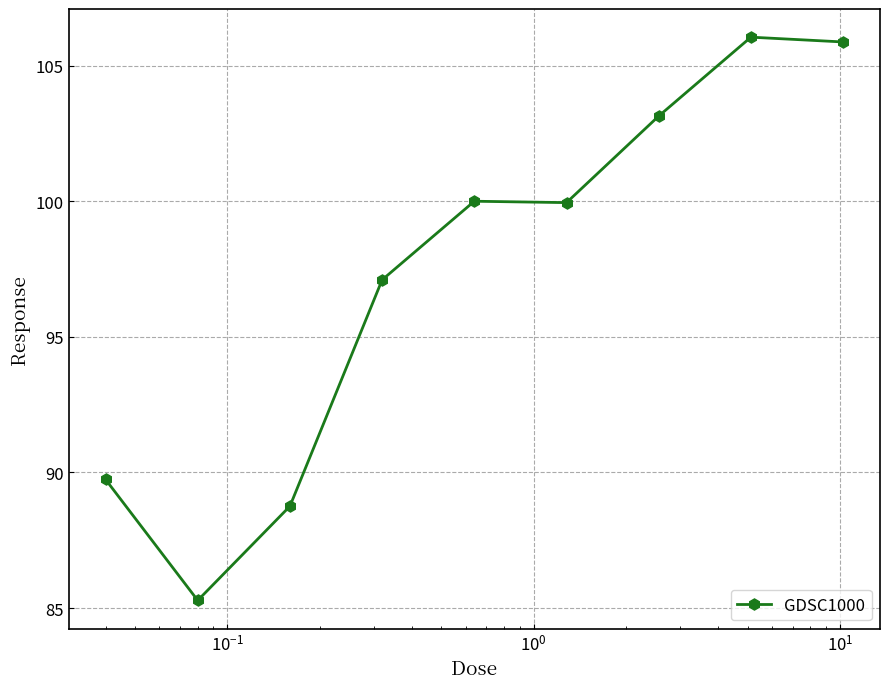

What is the smallest value displayed?

85.3